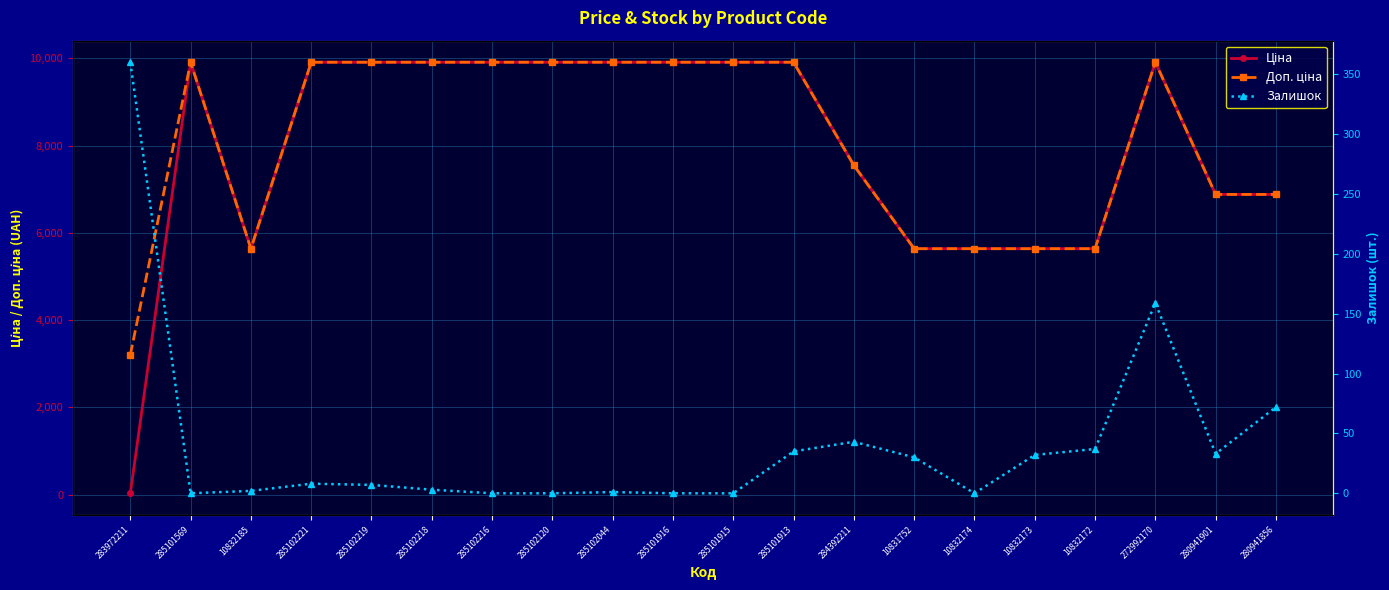

Reading left to right, transcribe all the data shown in this chart.

Ціна: 32.0	9908.5	5636.0	9908.5	9908.5	9908.5	9908.5	9908.5	9908.5	9908.5	9908.5	9908.5	7545.9	5636.0	5636.0	5636.0	5636.0	9908.5	6879.5	6879.5
Доп. ціна: 3205.0	9908.5	5636.0	9908.5	9908.5	9908.5	9908.5	9908.5	9908.5	9908.5	9908.5	9908.5	7545.9	5636.0	5636.0	5636.0	5636.0	9908.5	6879.5	6879.5
Залишок: 360.0	0.0	2.0	8.0	7.0	3.0	0.0	0.0	1.0	0.0	0.0	35.0	43.0	30.0	0.0	32.0	37.0	159.0	33.0	72.0